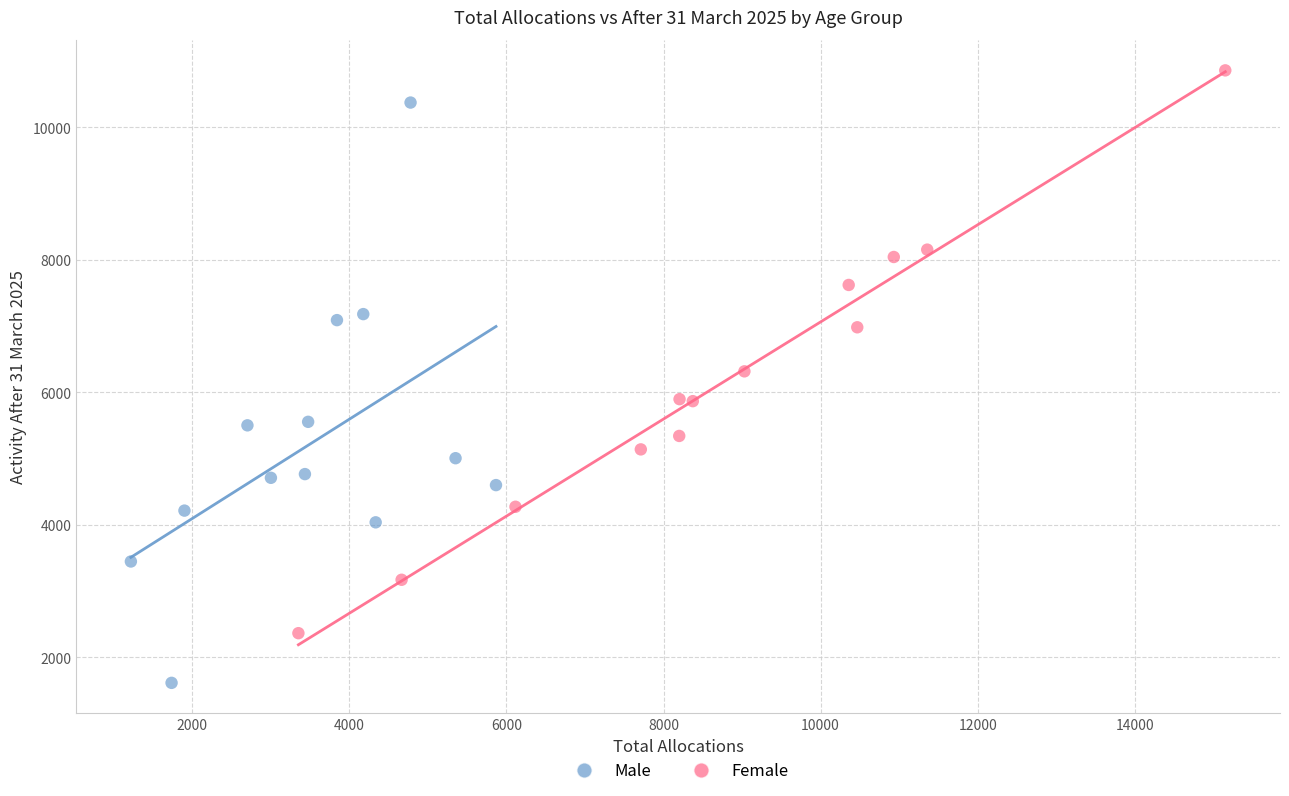

Which series contains the highest Y value?

Female